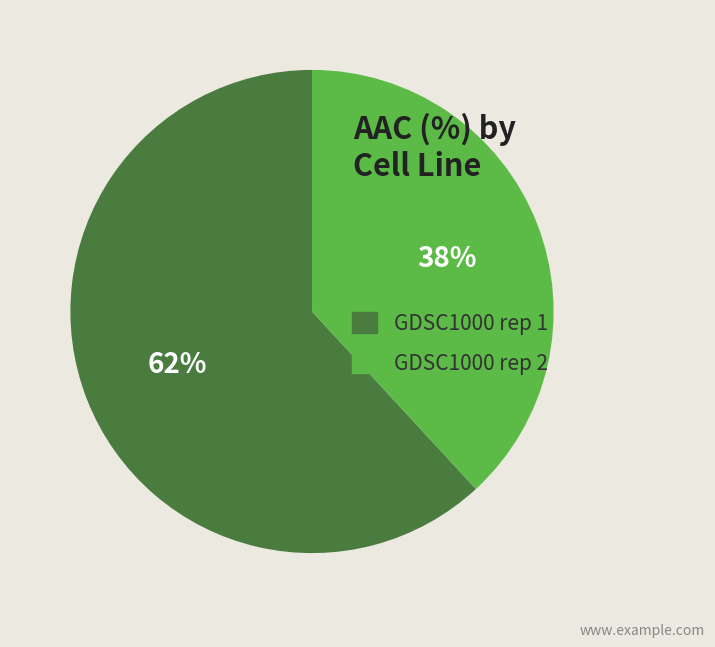

Do GDSC1000 rep 1 and GDSC1000 rep 2 together represent more than half of the pie?

Yes